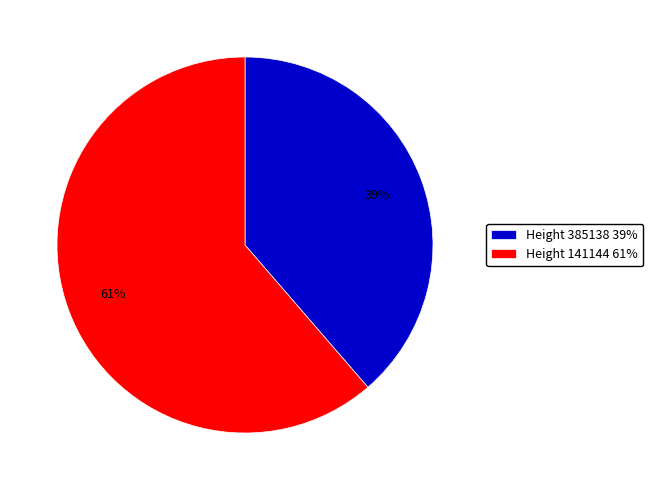

Is there a majority slice in this chart?

Yes